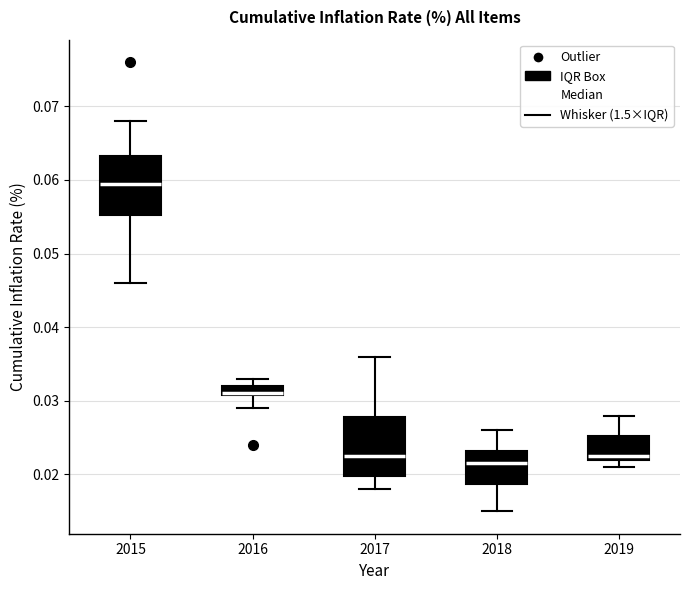

Where is the upper edge of the box at x = 2019 on the y-axis? The values are not printed on the chart, so give them approximately, as read against the axis.

0.025